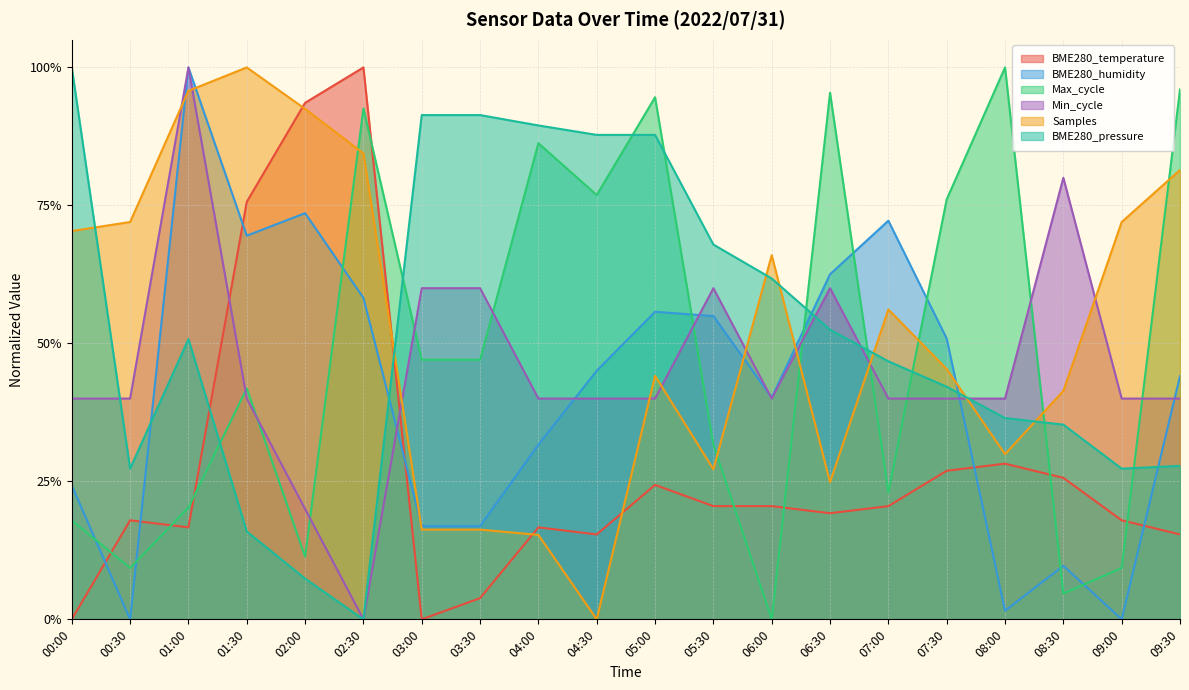

At which category is the sum across all series the highest?

01:00